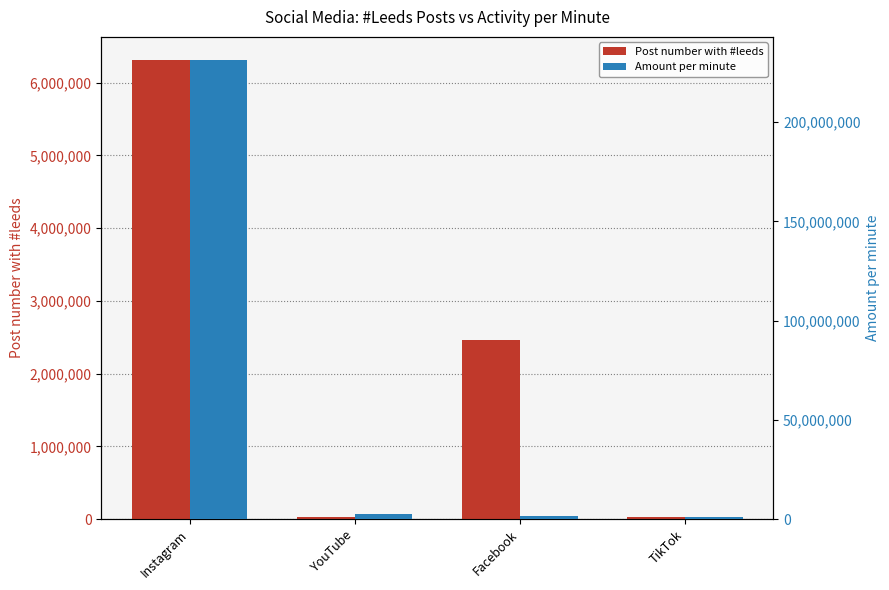

How many bars are there in total?

8